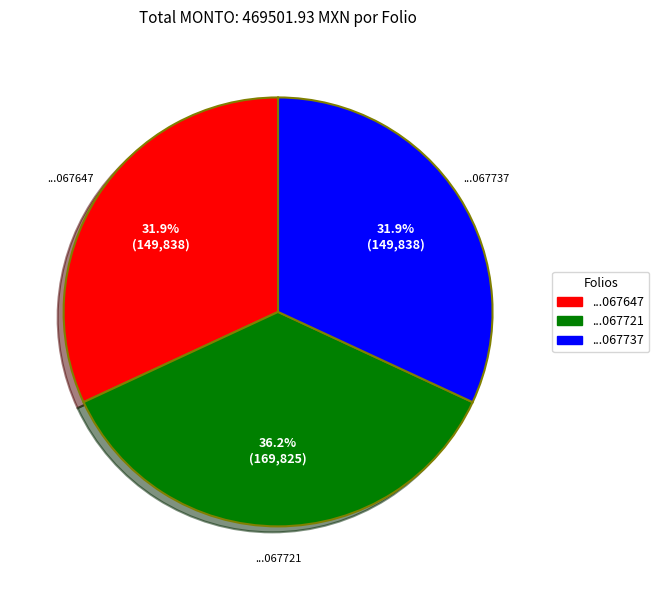

Approximately how many times larger is the value at ...067647 compared to ...067737?

1.0